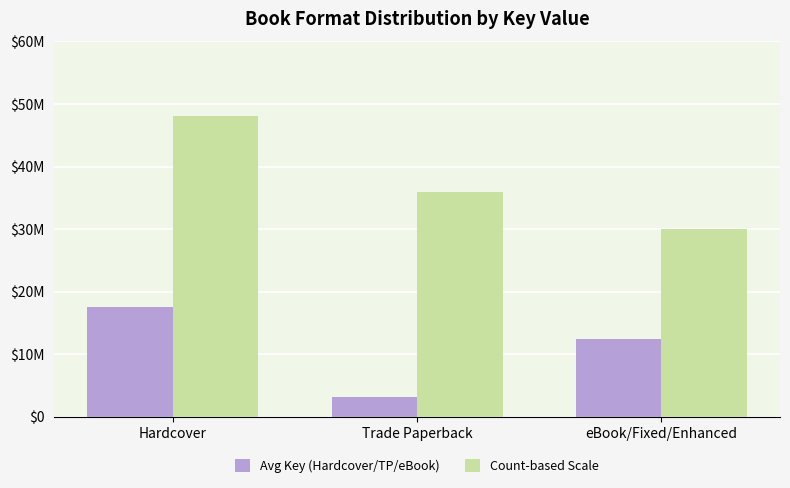

What are all the series names shown in the legend?

Avg Key (Hardcover/TP/eBook), Count-based Scale